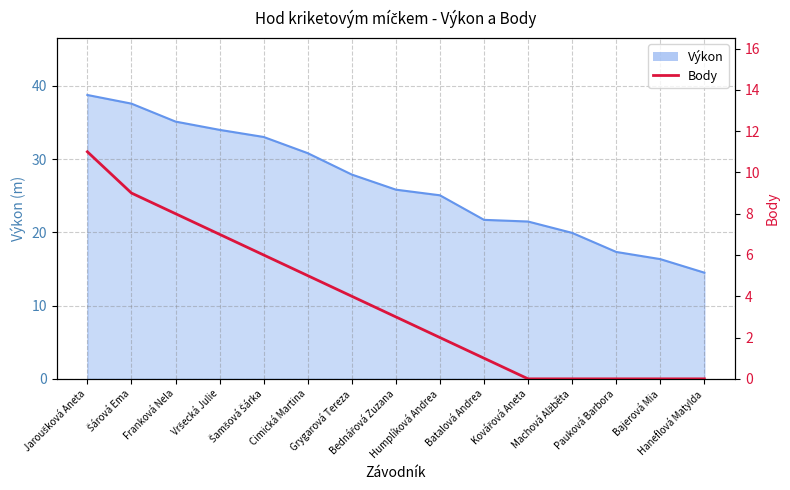

The chart shows a value of 0 at Pauková Barbora. True or false?

True